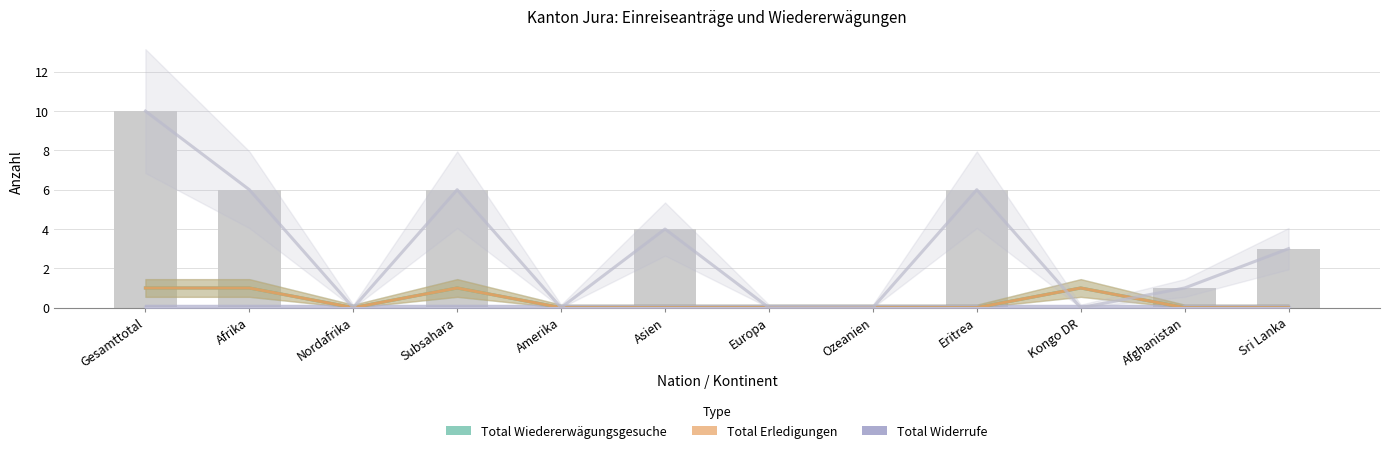

The Total Wiedererwägungsgesuche series shows 0 at Amerika. True or false?

True